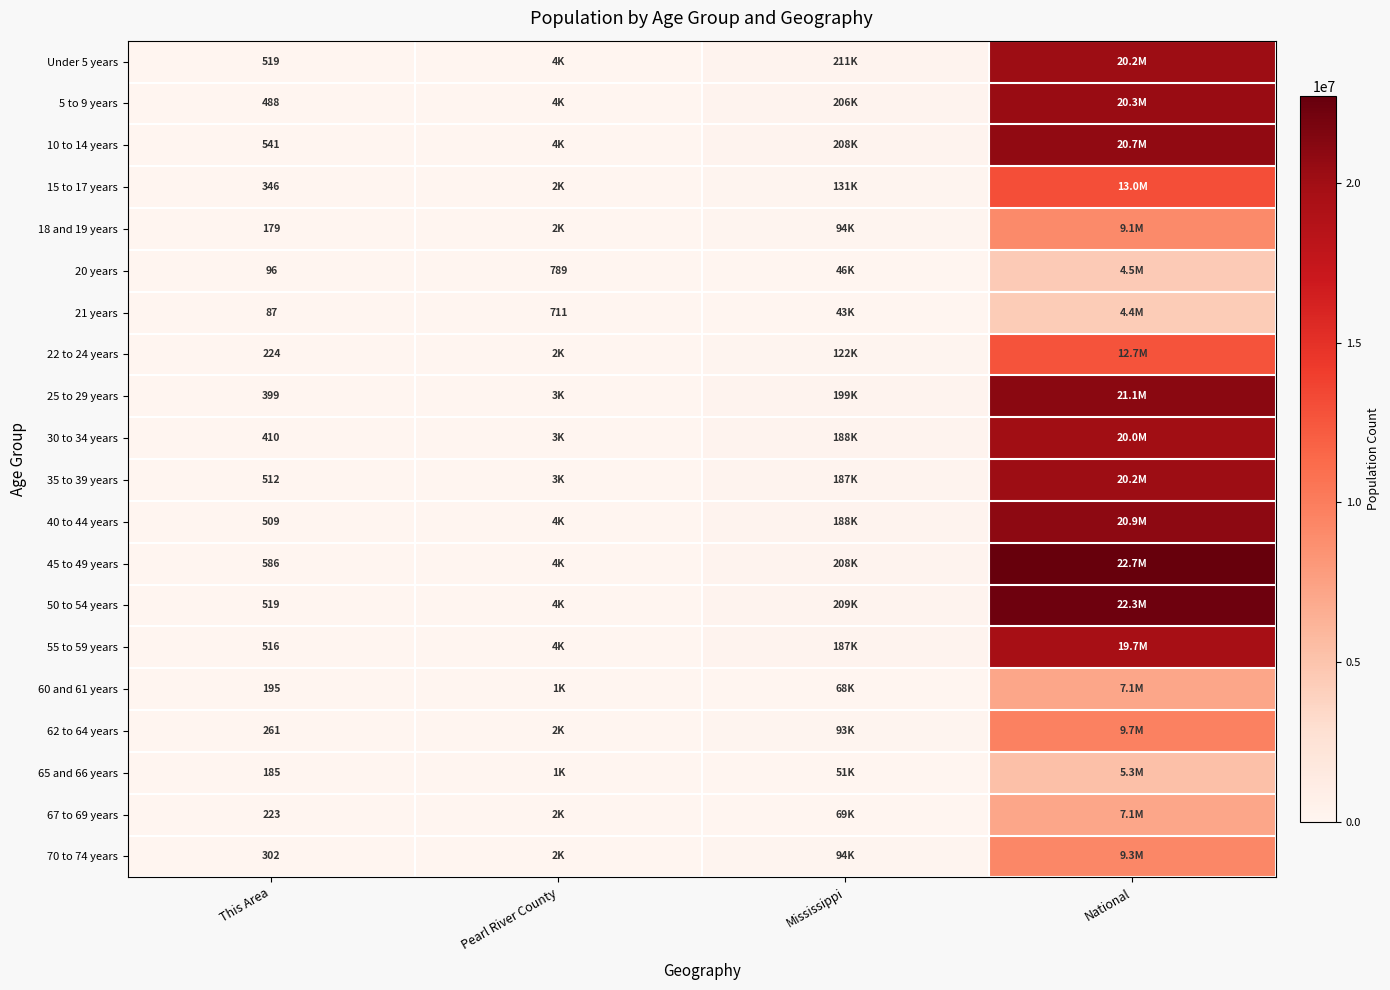

The value of 67 to 69 years at This Area is 223. True or false?

True